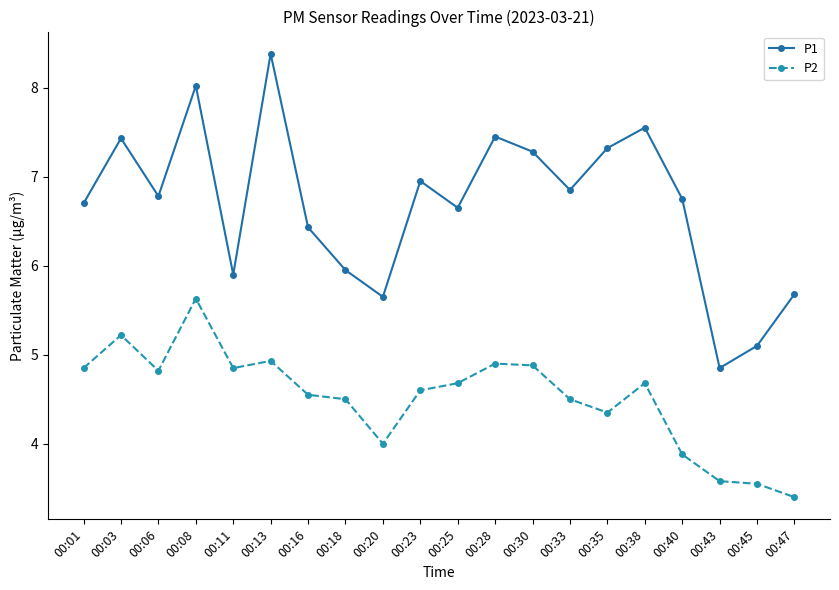

What is the average value of the P1 series?

6.7